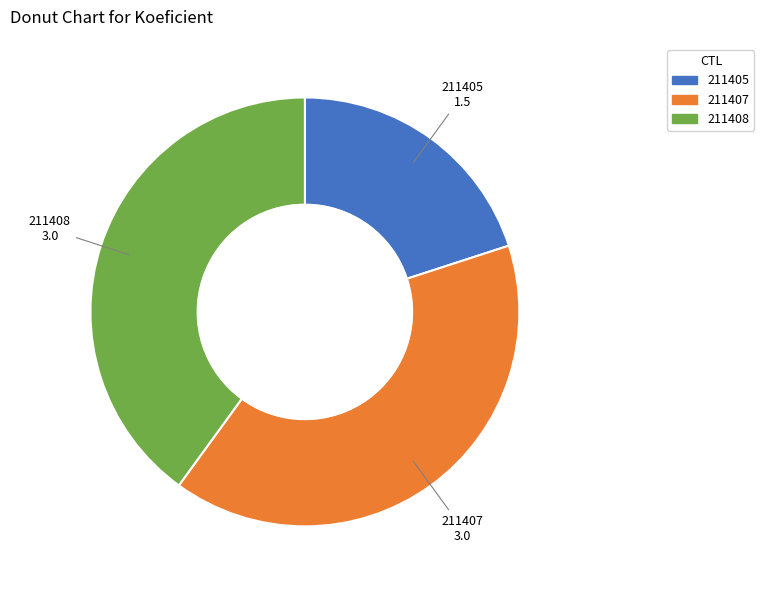

Is there a majority slice in this chart?

No